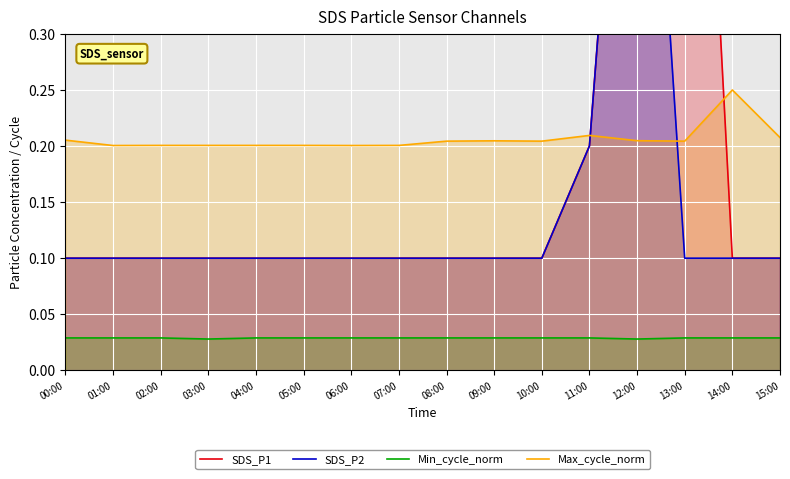

At which label does SDS_P2 reach its minimum?

00:00